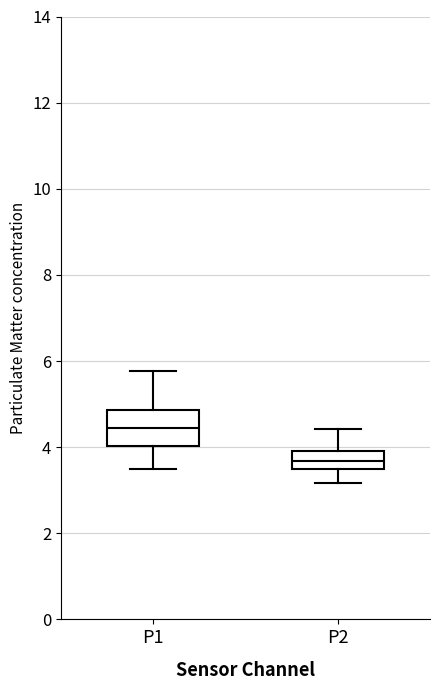

Comparing the boxes themselves (not the whiskers), which one is the tallest?

P1